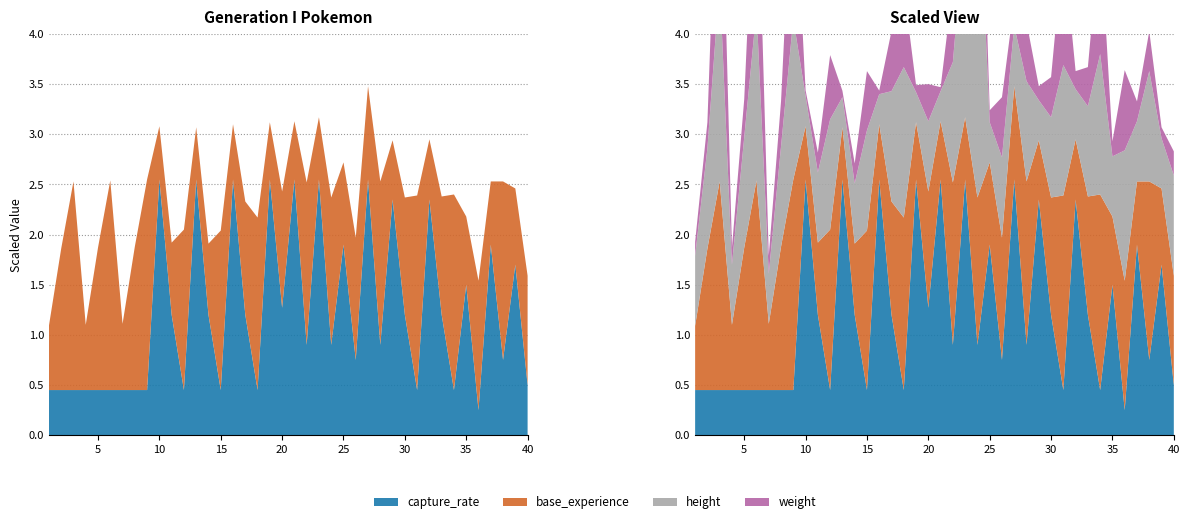

Reading left to right, what are all the values shown in this chart?

capture_rate: 1=45	2=45	3=45	4=45	5=45	6=45	7=45	8=45	9=45	10=255	11=120	12=45	13=255	14=120	15=45	16=255	17=120	18=45	19=255	20=127	21=255	22=90	23=255	24=90	25=190	26=75	27=255	28=90	29=235	30=120	31=45	32=235	33=120	34=45	35=150	36=25	37=190	38=75	39=170	40=50
base_experience: 1=64	2=141	3=208	4=65	5=142	6=209	7=66	8=143	9=210	10=53	11=72	12=160	13=52	14=71	15=159	16=55	17=113	18=172	19=57	20=116	21=58	22=162	23=62	24=147	25=82	26=122	27=93	28=163	29=59	30=117	31=194	32=60	33=118	34=195	35=68	36=129	37=63	38=178	39=76	40=109
weight: 1=69	2=130	3=1000	4=85	5=190	6=905	7=90	8=225	9=855	10=29	11=99	12=320	13=32	14=100	15=295	16=18	17=300	18=395	19=35	20=185	21=20	22=380	23=69	24=650	25=60	26=300	27=120	28=295	29=70	30=200	31=600	32=90	33=195	34=620	35=75	36=400	37=99	38=199	39=55	40=120
height: 1=7	2=10	3=20	4=6	5=11	6=17	7=5	8=10	9=16	10=3	11=7	12=11	13=3	14=6	15=10	16=3	17=11	18=15	19=3	20=7	21=3	22=12	23=20	24=35	25=4	26=8	27=6	28=10	29=4	30=8	31=13	32=5	33=9	34=14	35=6	36=13	37=6	38=11	39=5	40=10